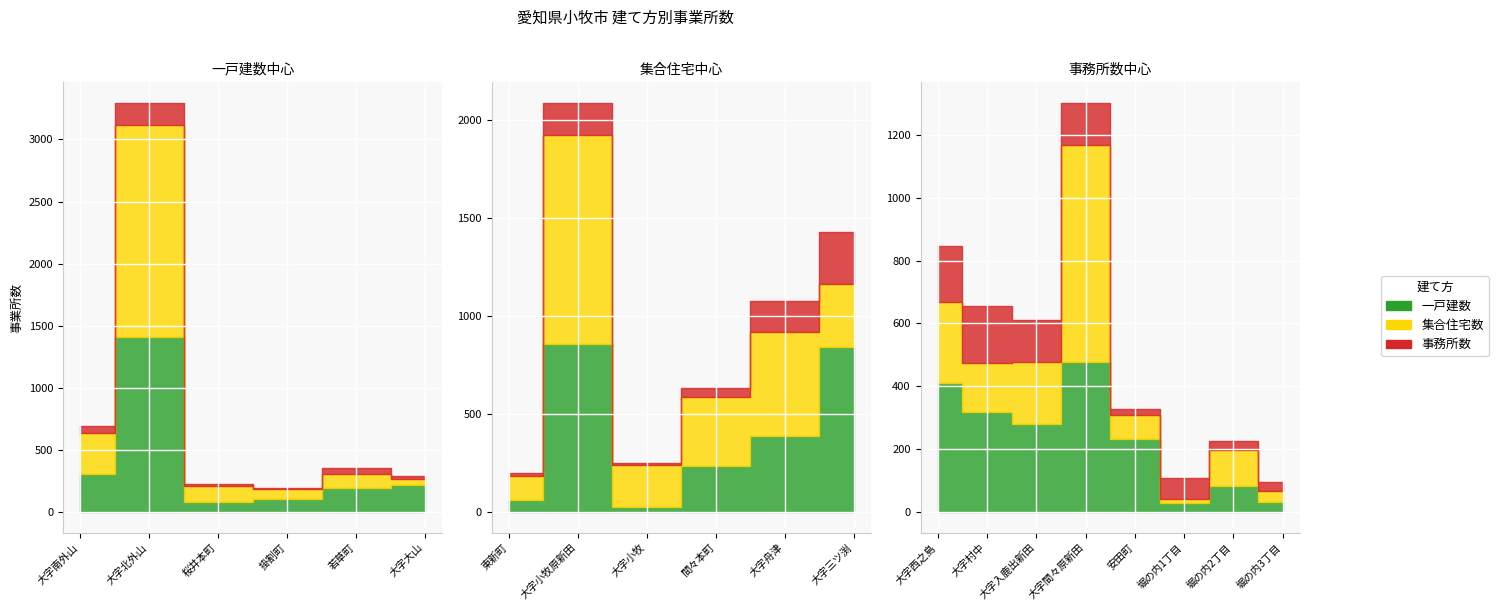

Does the chart display data point markers on the line(s)?

No